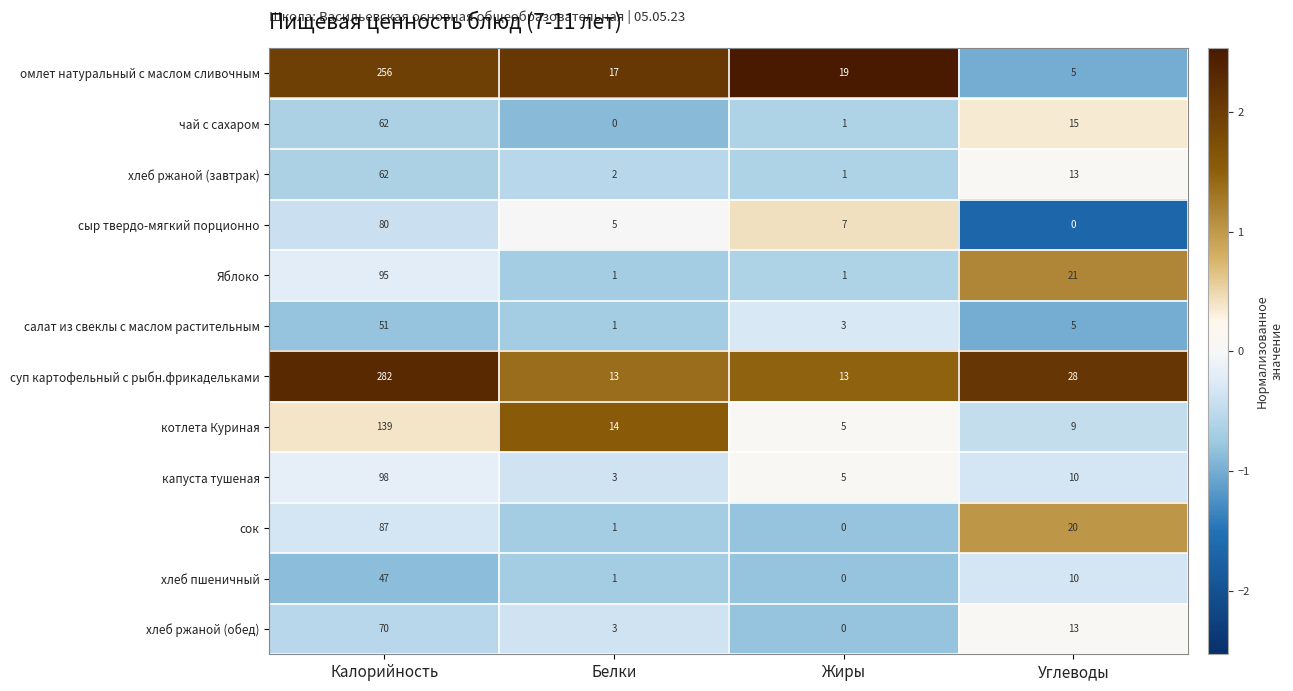

Which series has the largest range (max minus min)?

суп картофельный с рыбн.фрикадельками